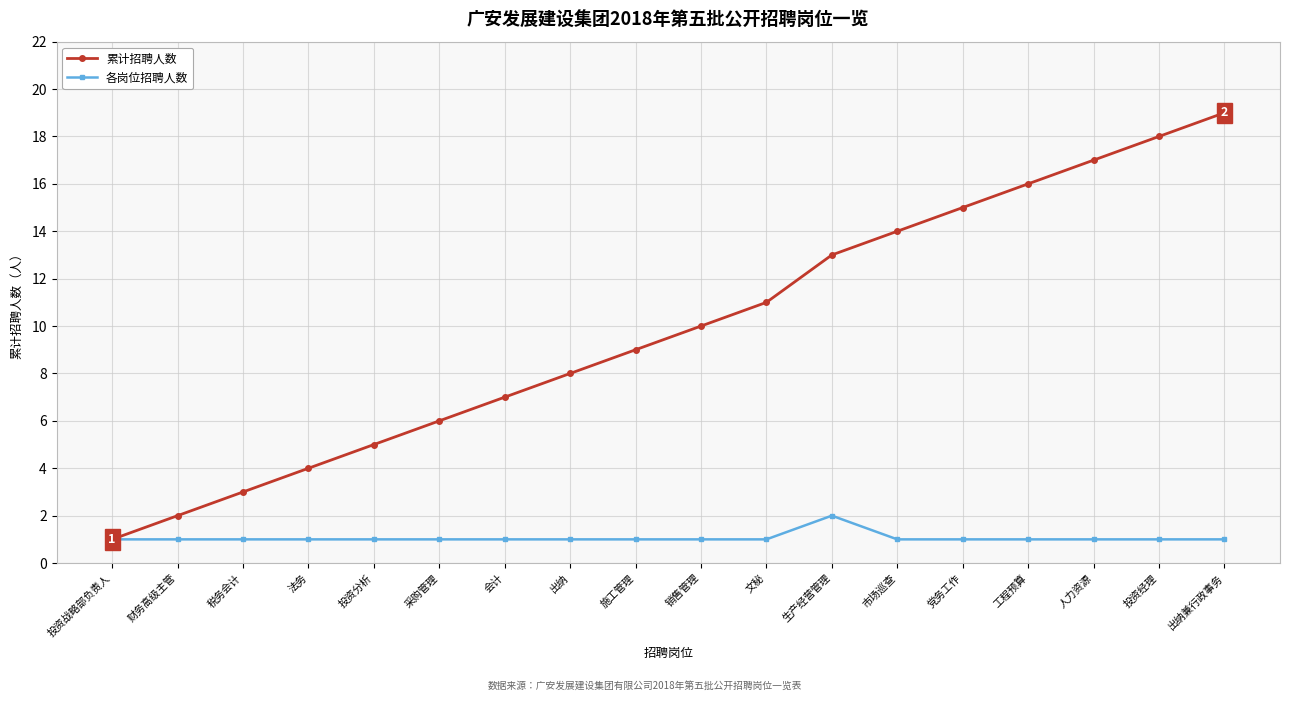

Does the chart display data point markers on the line(s)?

Yes